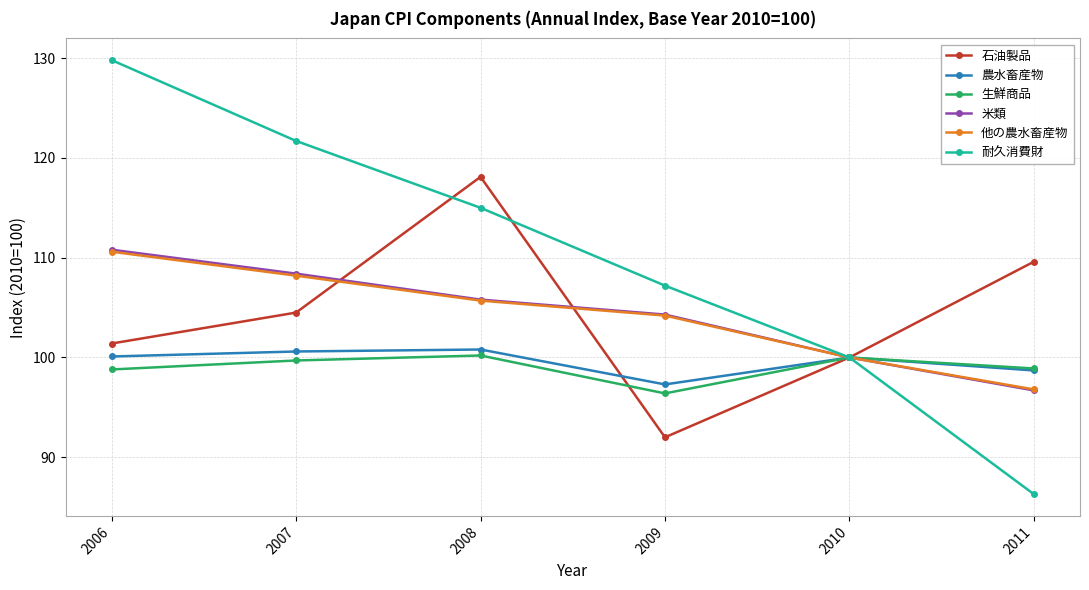

What is the greatest value displayed?

129.8